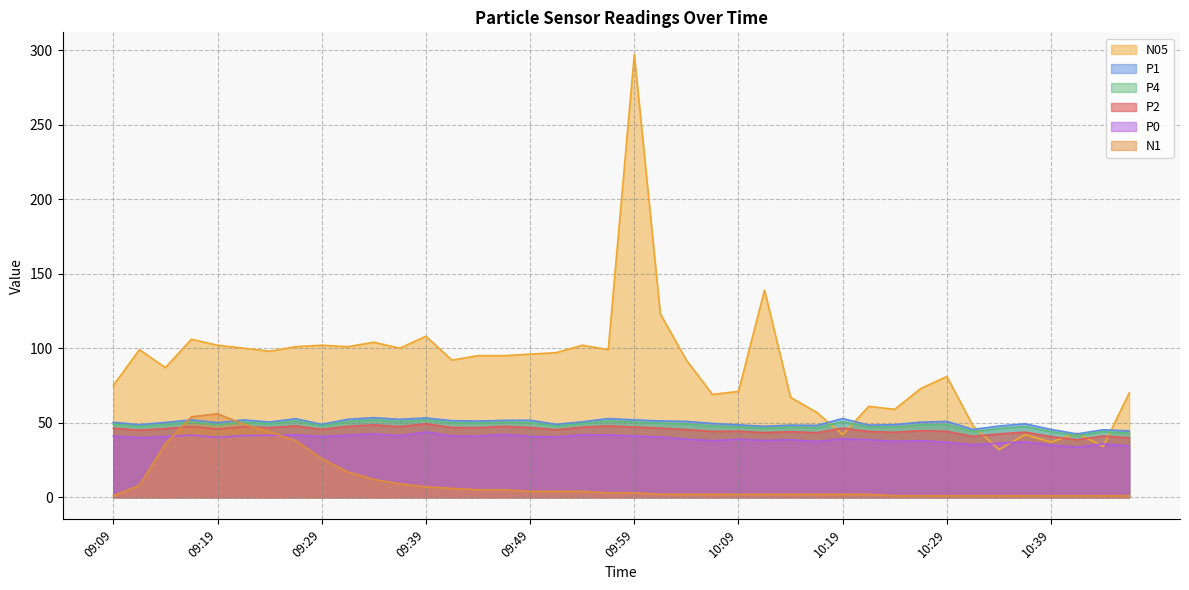

What is the difference between the N1 values at 09:34 and 10:06?

10.0